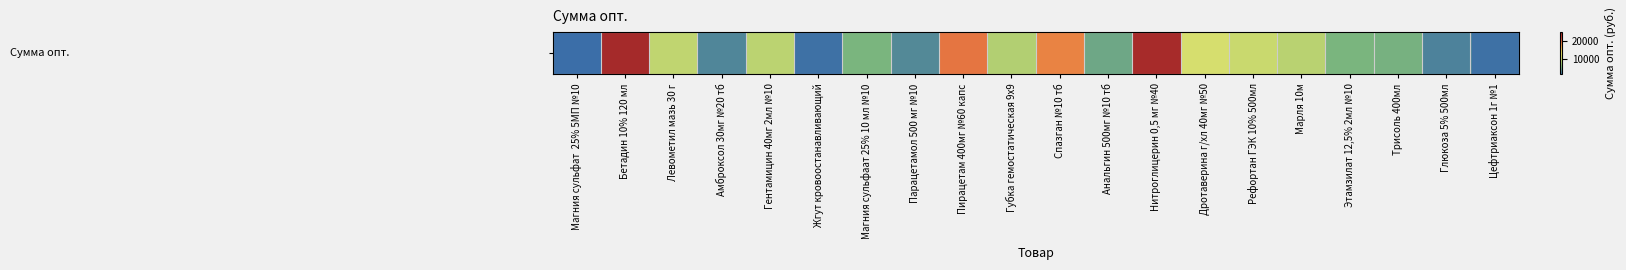

Read the value at Жгут кровоостанавливающий.

1552.0